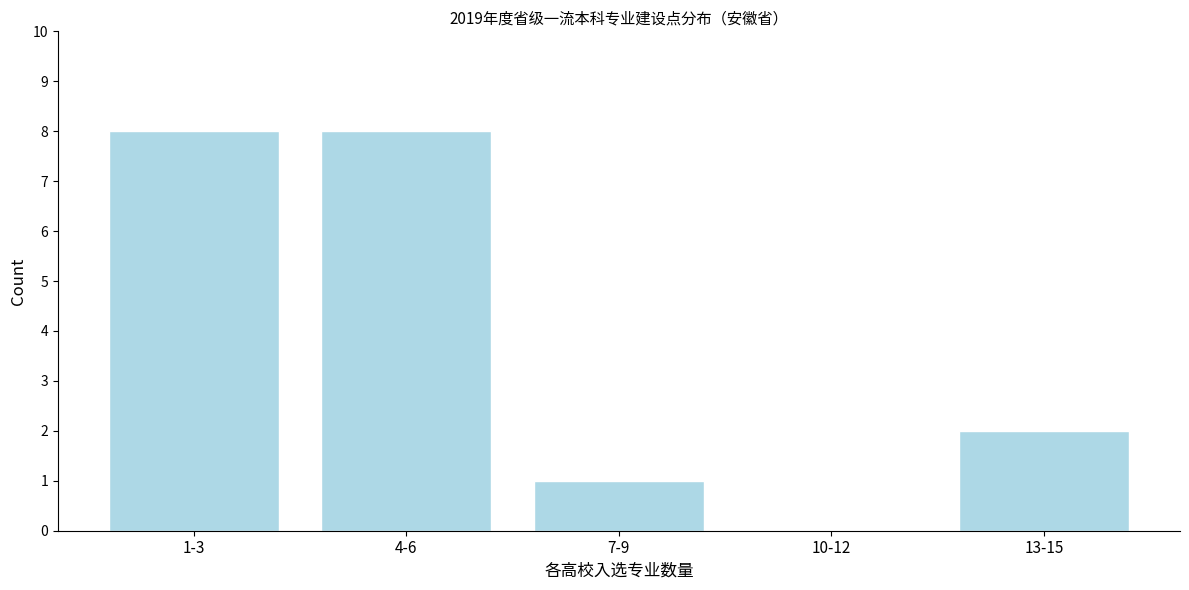

Reading left to right, extract all data points from this chart.

1-3=8	4-6=8	7-9=1	10-12=0	13-15=2